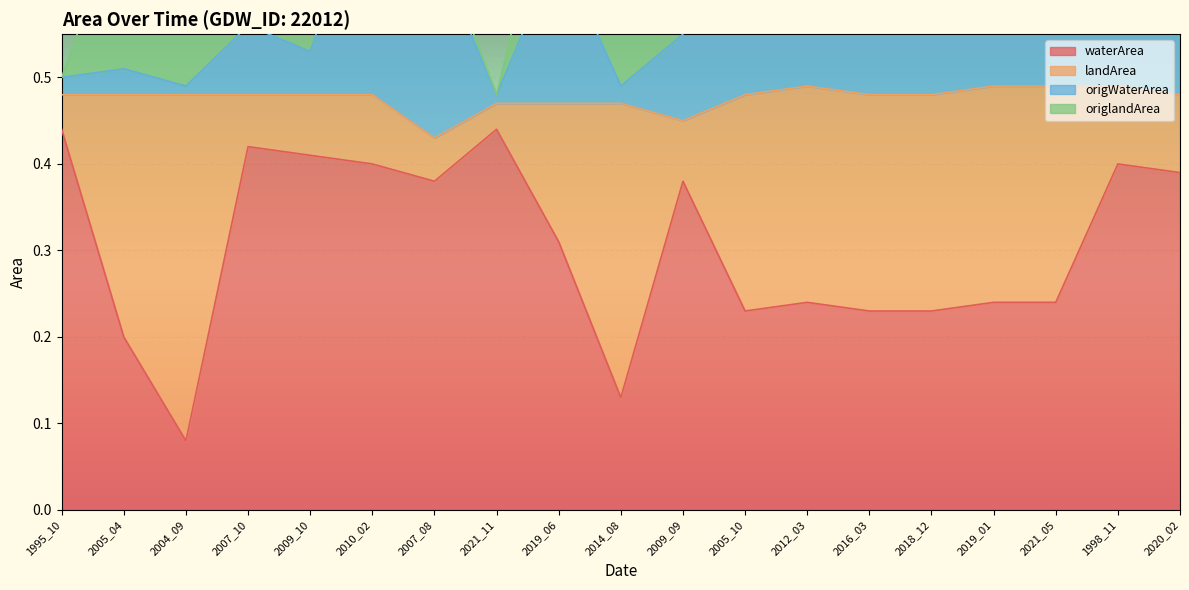

What position from the left is 2005_10?

12